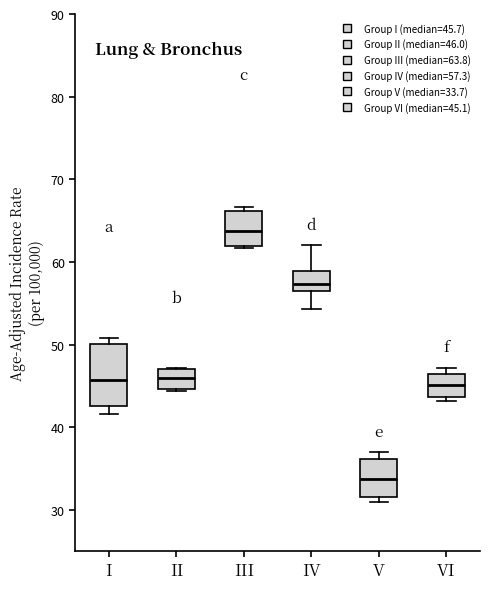

Which box has the highest median line?

III